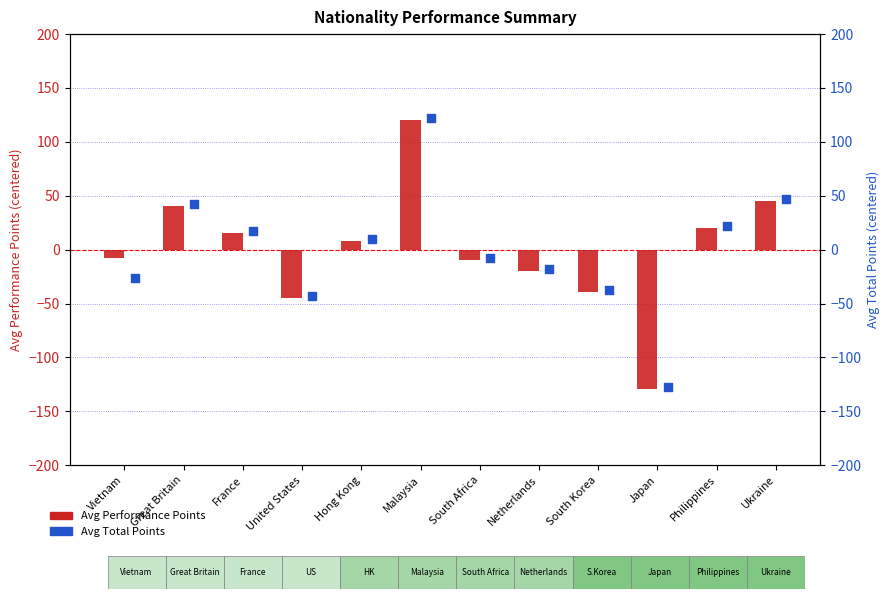

Which series has the widest spread of Y values?

Avg Performance Points